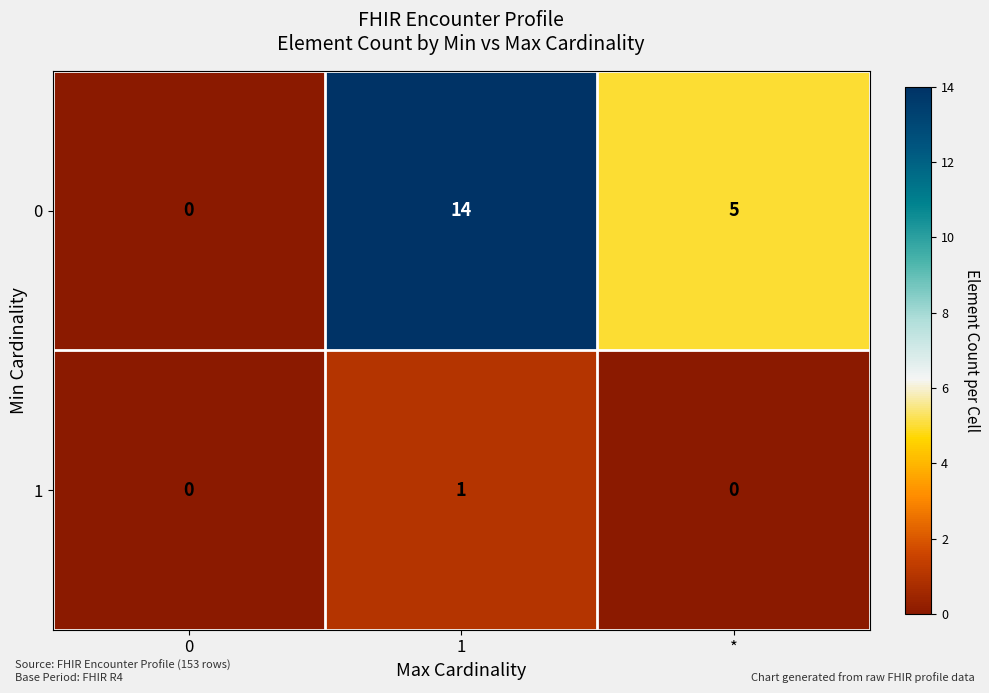

At which category is the sum across all series the highest?

1